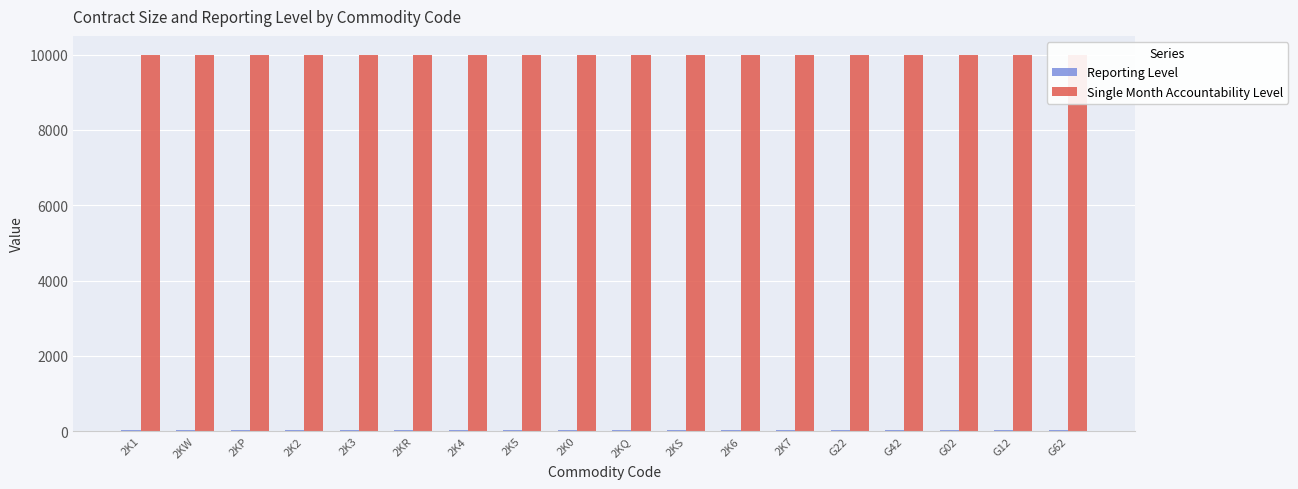

Rank the series by their average value, from highest to lowest.

Single Month Accountability Level, Reporting Level